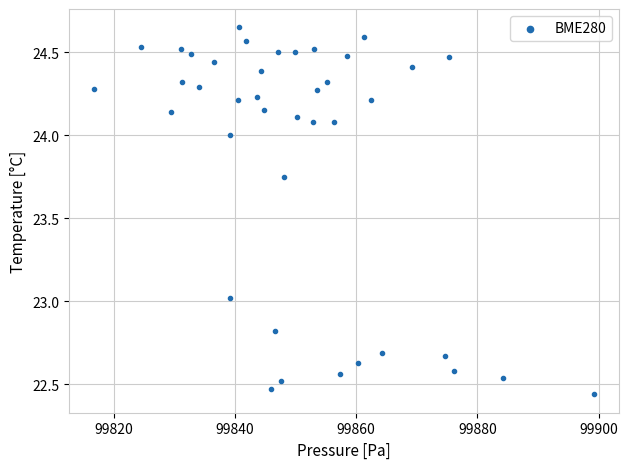

What is the range of Y values (max minus min)?

2.2